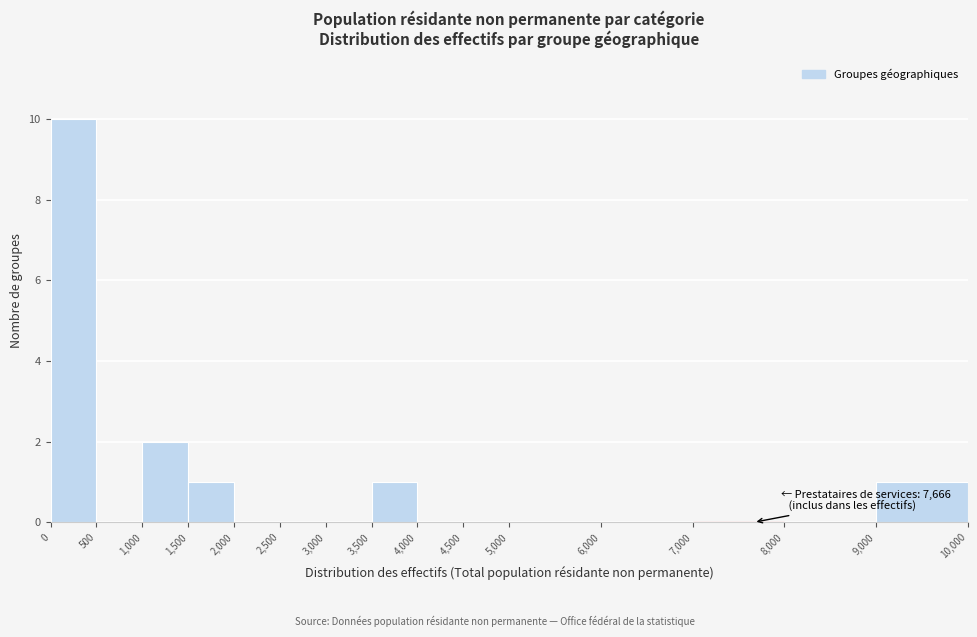

Which range on the x-axis has the tallest bar?

0 to 500